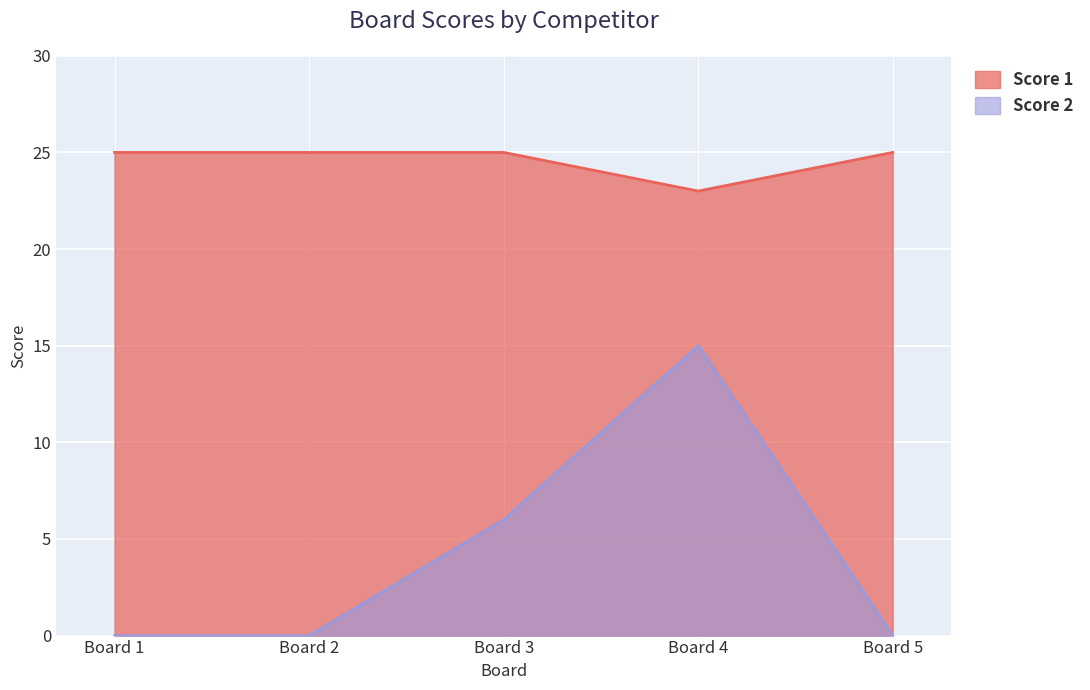

Reading left to right, transcribe all the data shown in this chart.

Score 1: Board 1=25	Board 2=25	Board 3=25	Board 4=23	Board 5=25
Score 2: Board 1=0	Board 2=0	Board 3=6	Board 4=15	Board 5=0